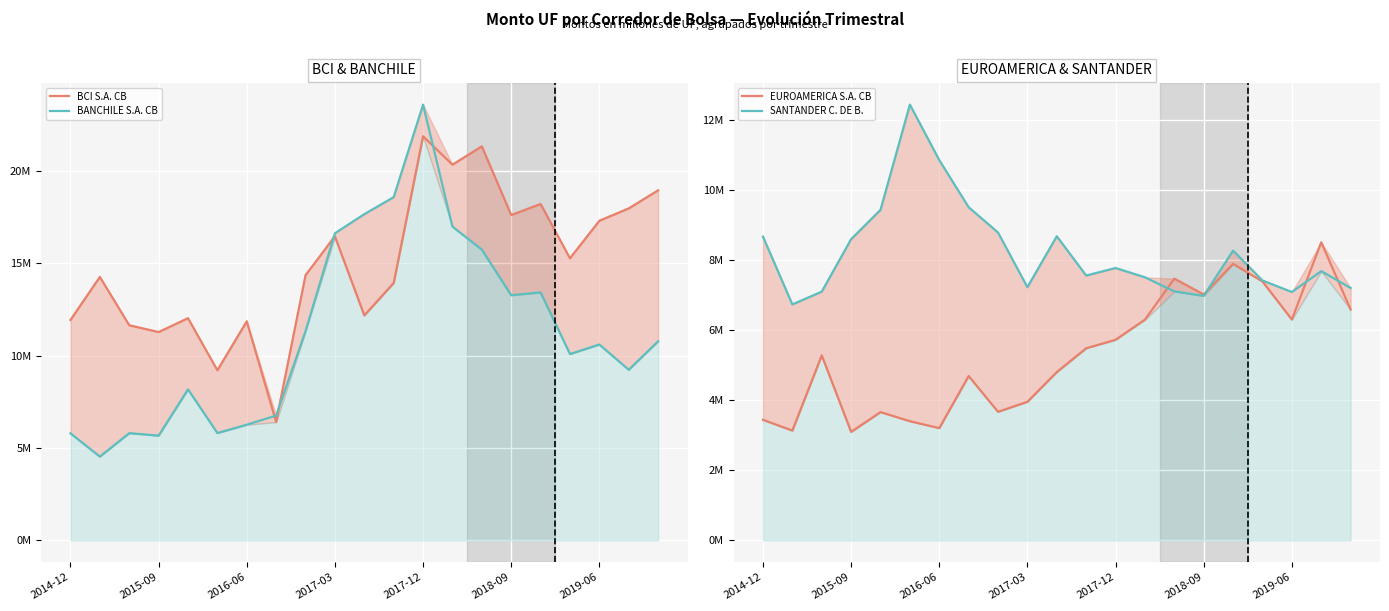

In SANTANDER C. DE B., how many points are higher than both neighbors (excluding endpoints)?

5